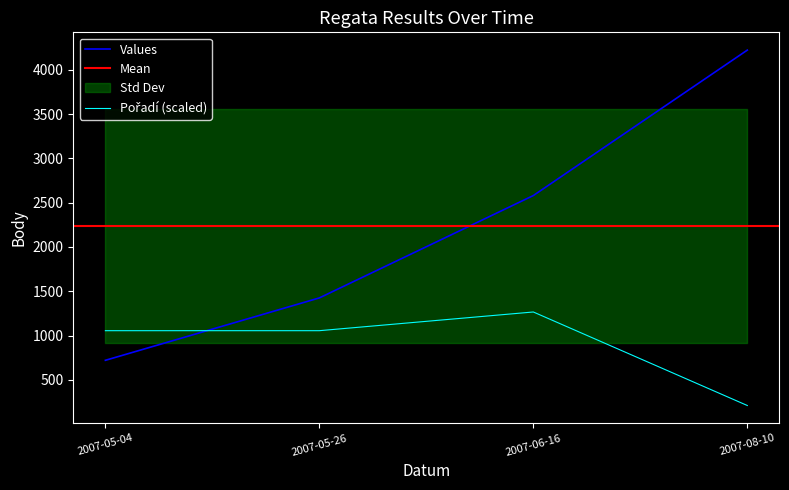

In Pořadí, how many points are higher than both neighbors (excluding endpoints)?

1